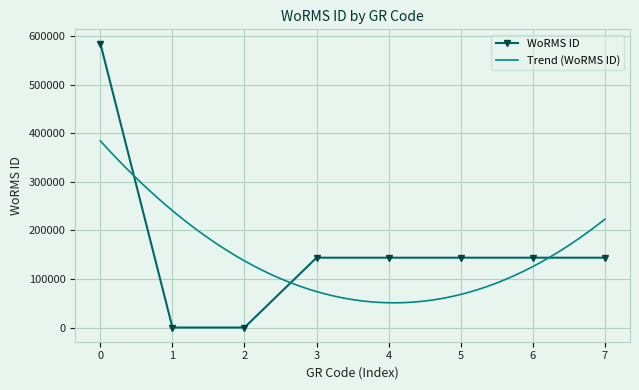

What is the highest value of the WoRMS ID series?

585403